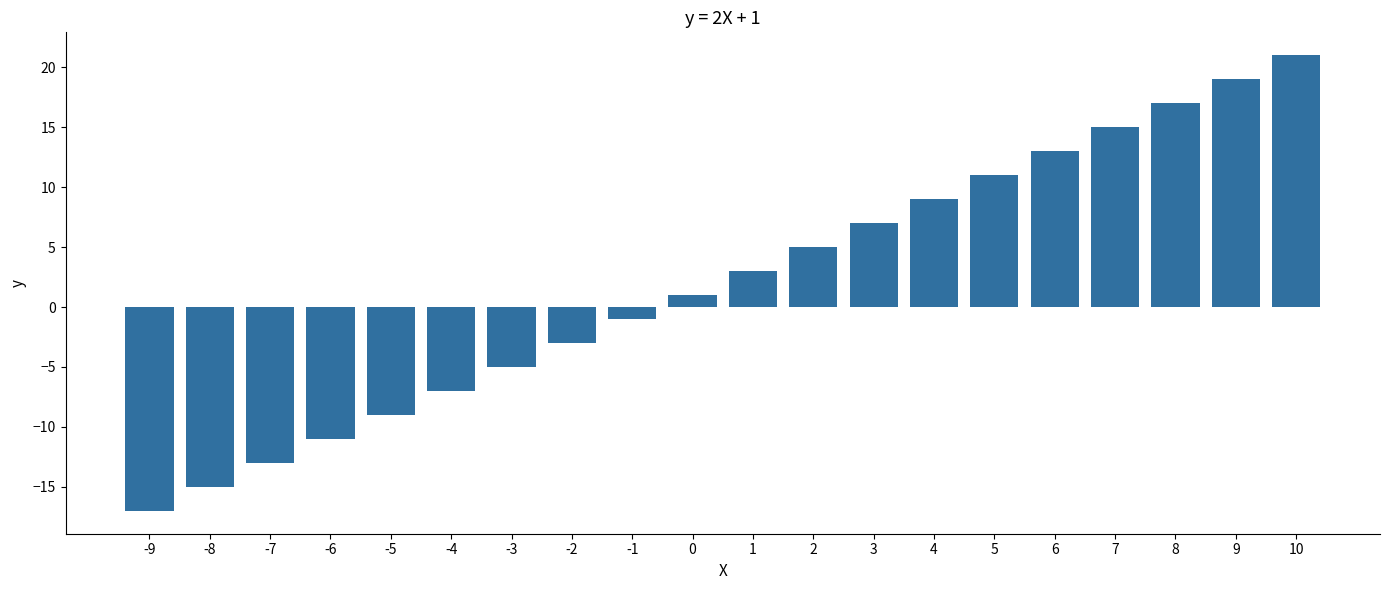

Is it true that the value at -8 is -15?

True